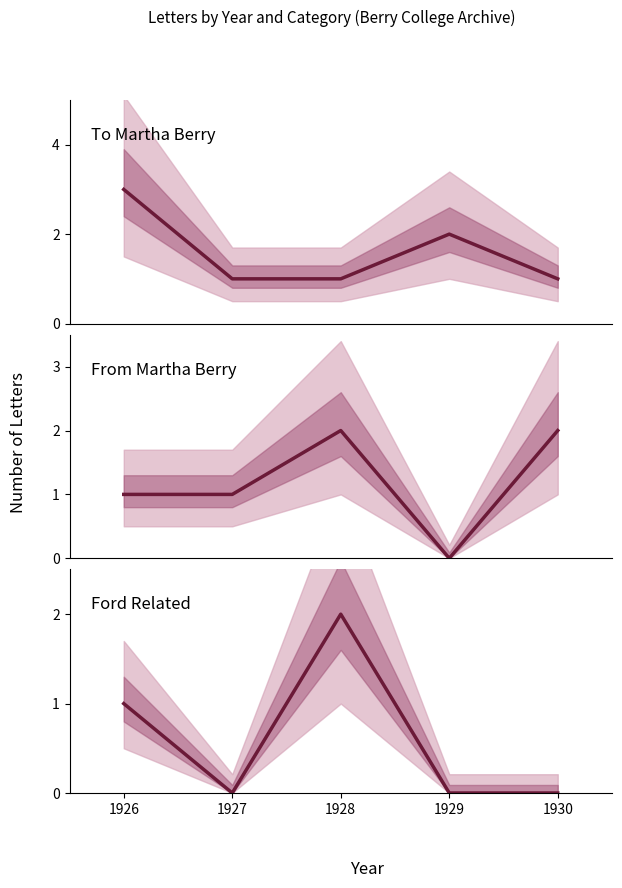

At which category does the chart reach its peak across all series?

1926